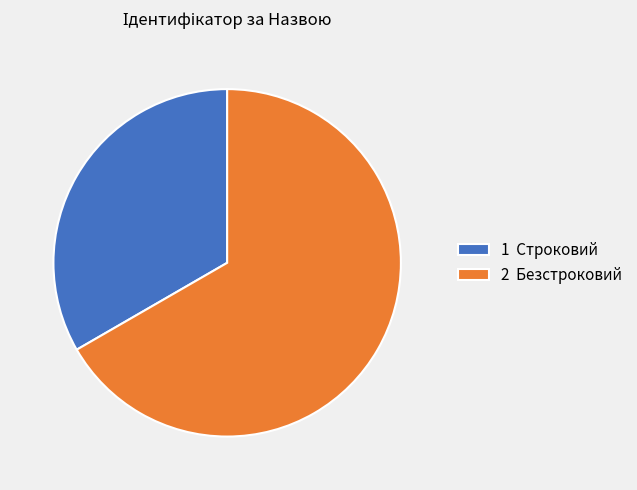

How many slices are in this pie chart?

2